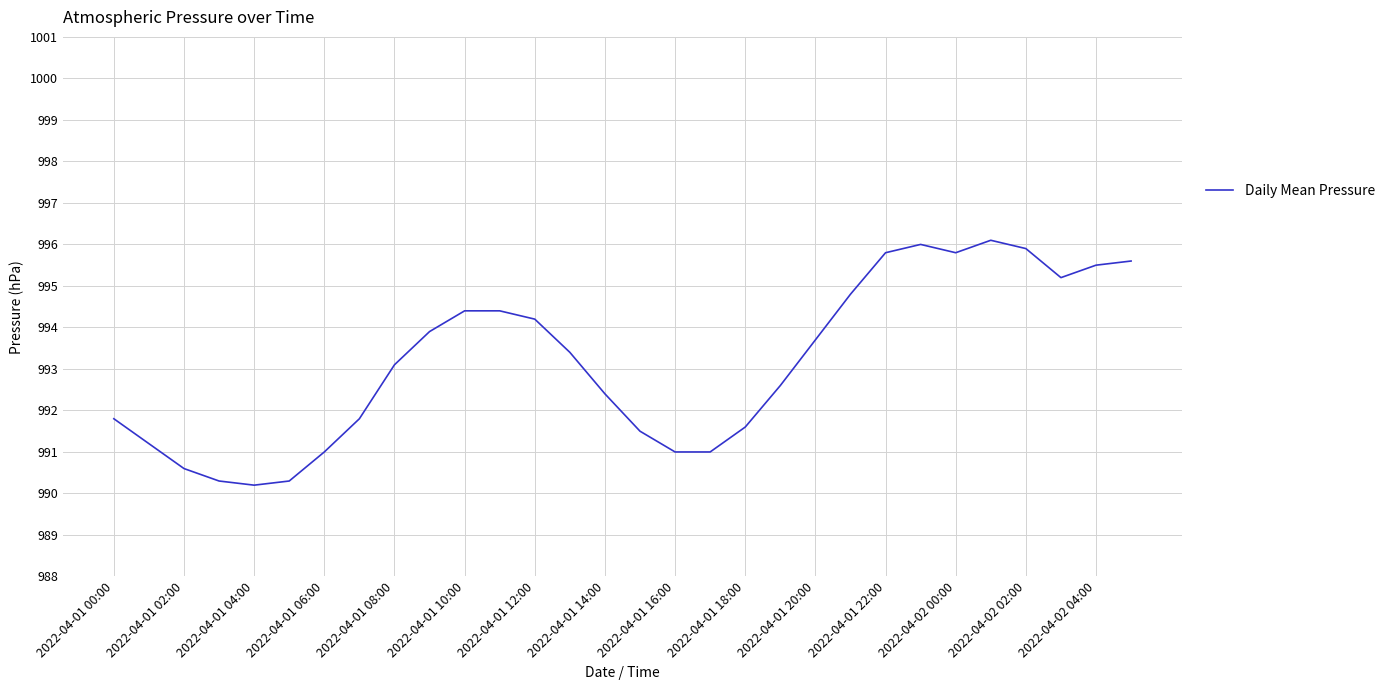

Reading left to right, what are all the values shown in this chart?

991.8	991.2	990.6	990.3	990.2	990.3	991.0	991.8	993.1	993.9	994.4	994.4	994.2	993.4	992.4	991.5	991.0	991.0	991.6	992.6	993.7	994.8	995.8	996.0	995.8	996.1	995.9	995.2	995.5	995.6